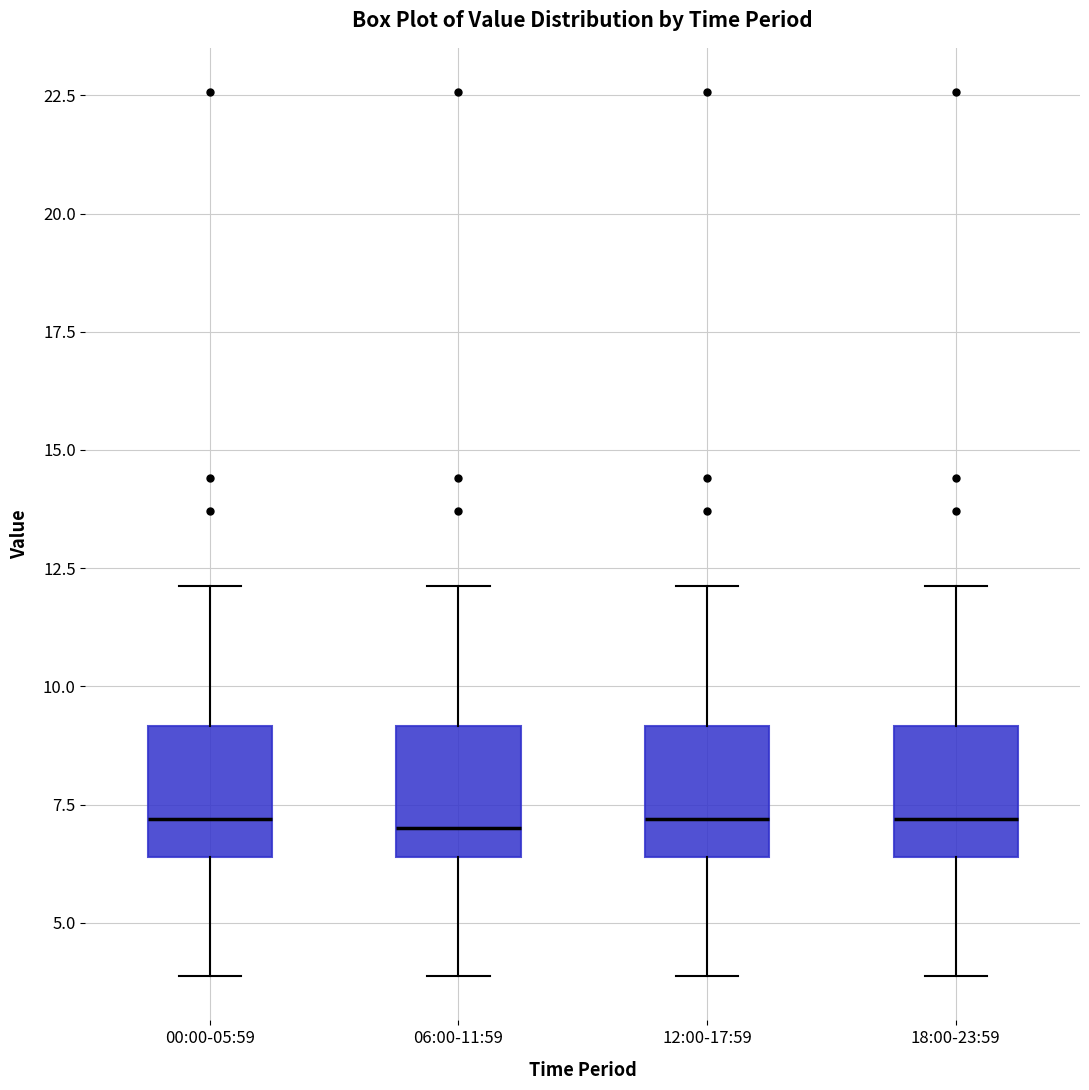

Where is the lower edge of the box for 00:00-05:59 on the y-axis? The values are not printed on the chart, so give them approximately, as read against the axis.

6.5